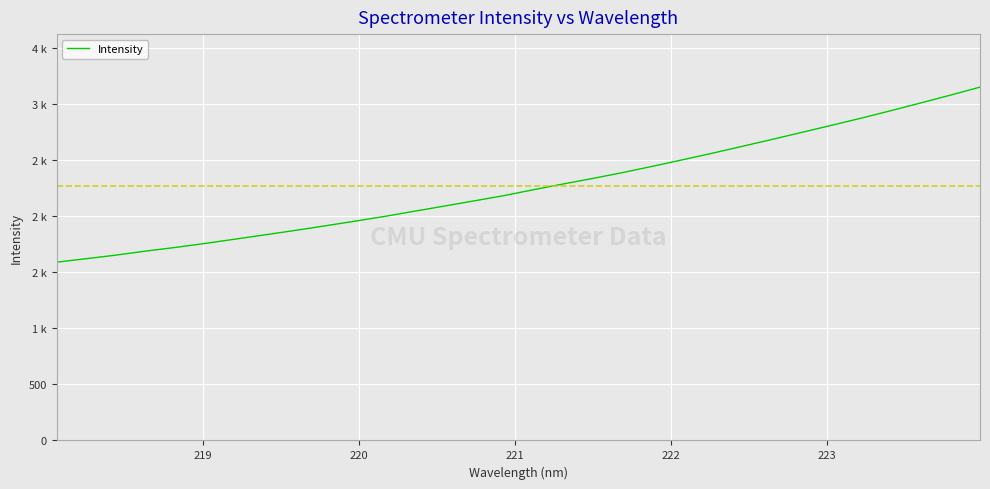

What is the label of the 29th point from the right?

221